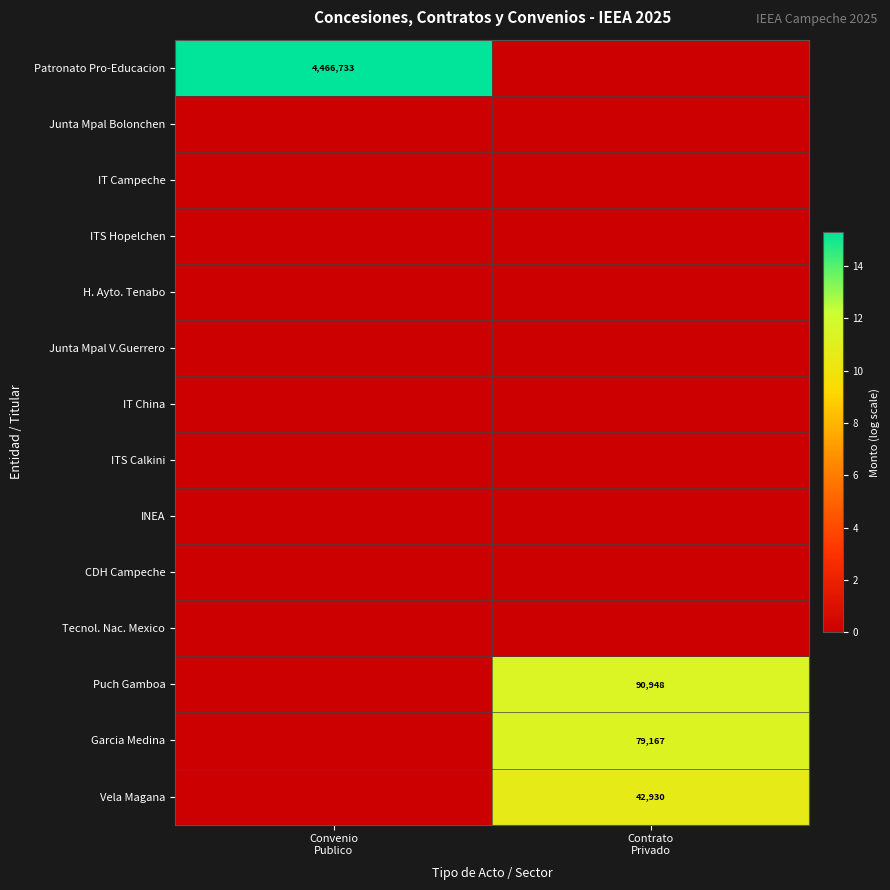

How many data points does each series have?

2